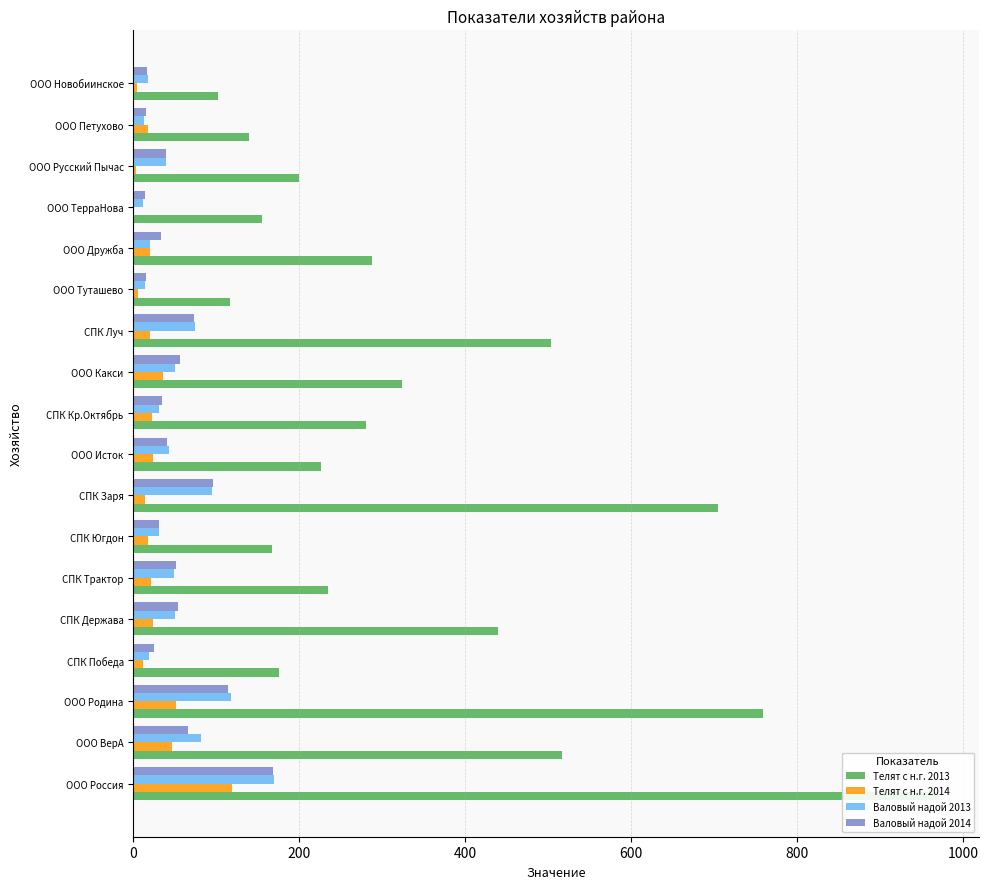

What is the highest value of the Валовый надой 2014 series?

168.8